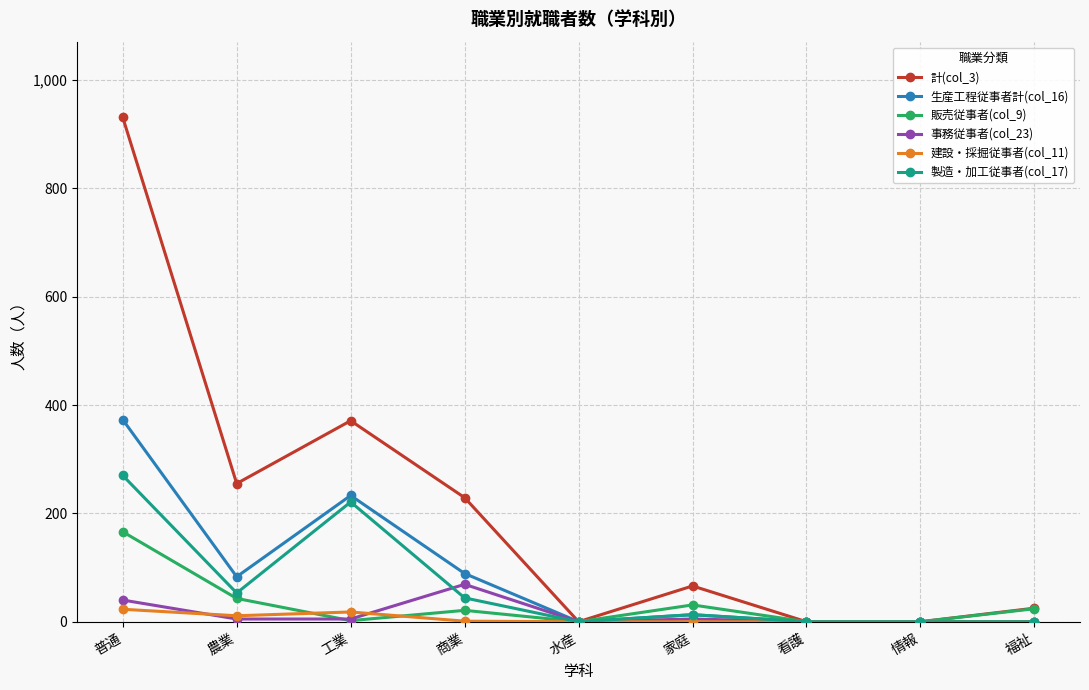

Count the number of data series in this chart.

6